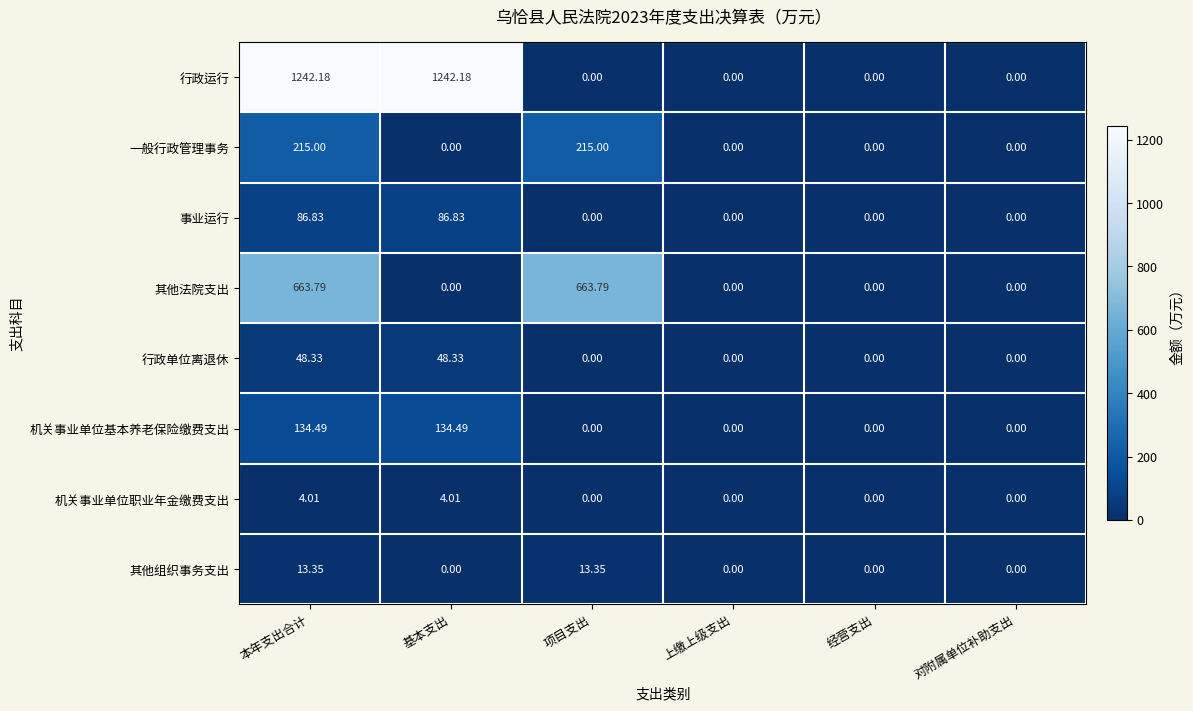

Which series has the largest total across all categories?

行政运行